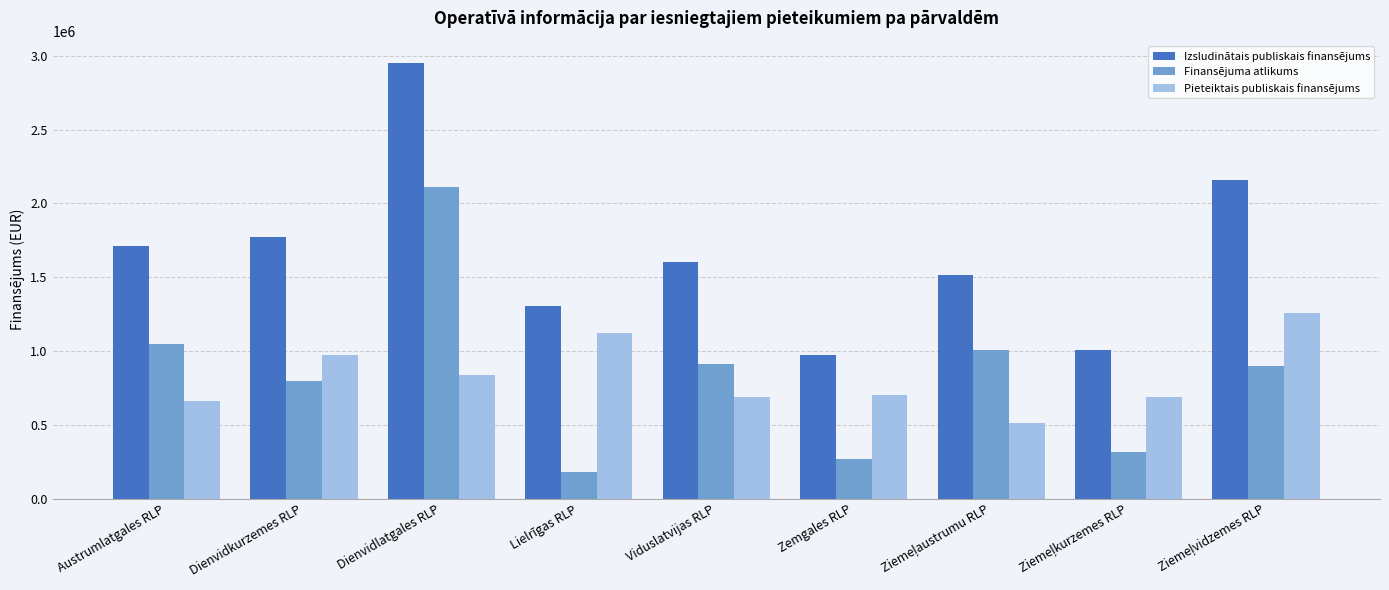

What is the spread (max minus min) of values at Austrumlatgales RLP?

1050000